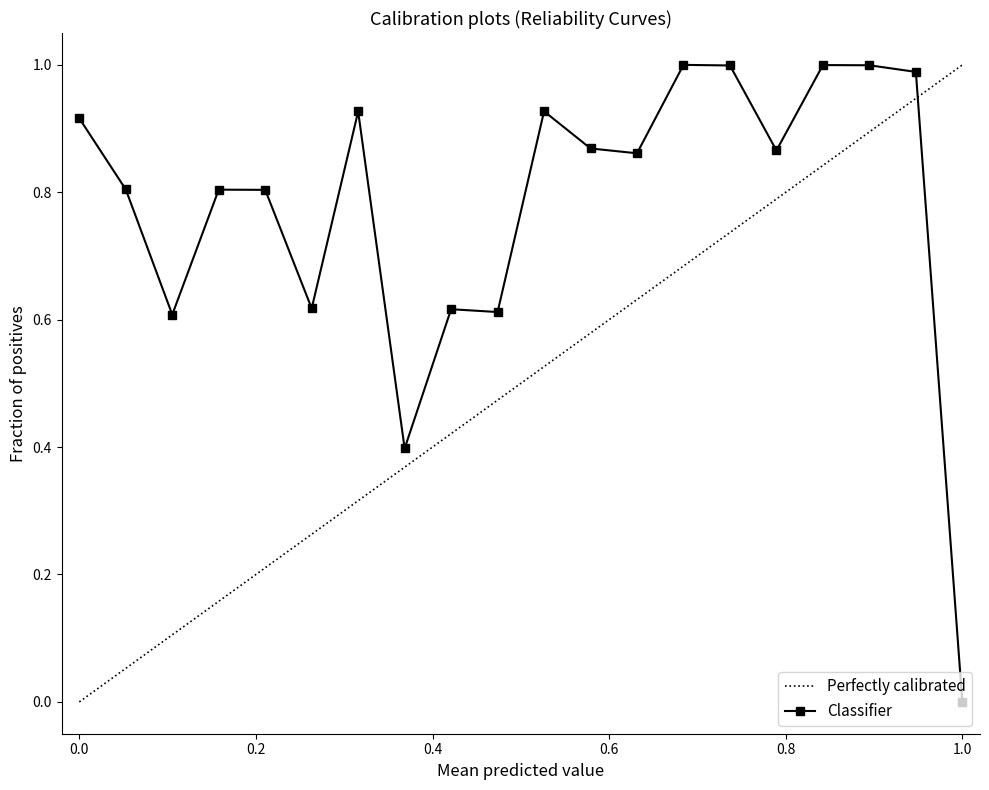

What is the maximum value shown in the chart?

1.0